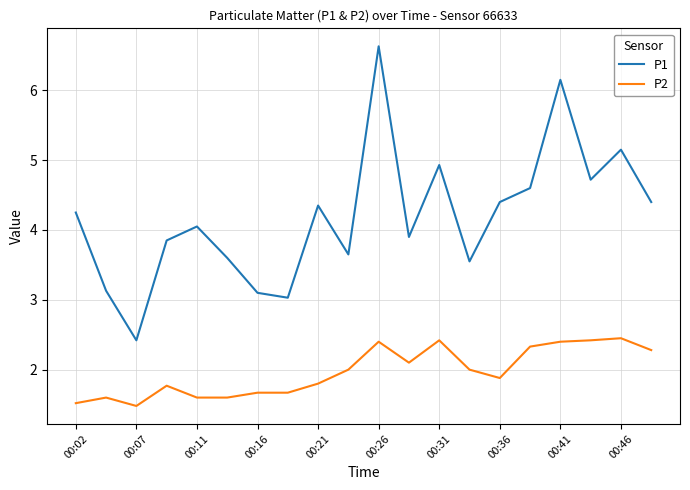

Which series has the largest range (max minus min)?

P1